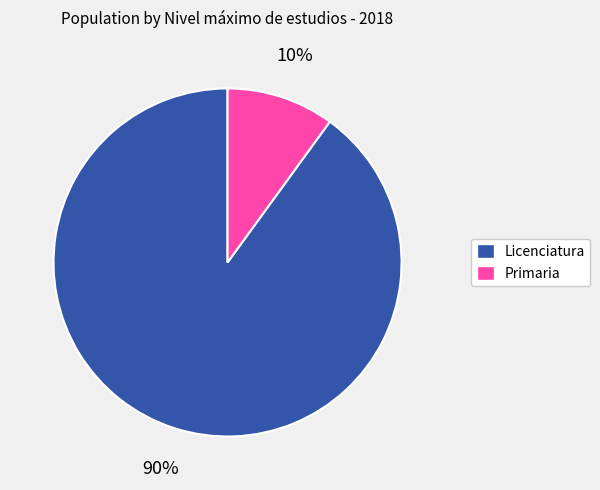

To the nearest percent, what is the average slice percentage?

50%